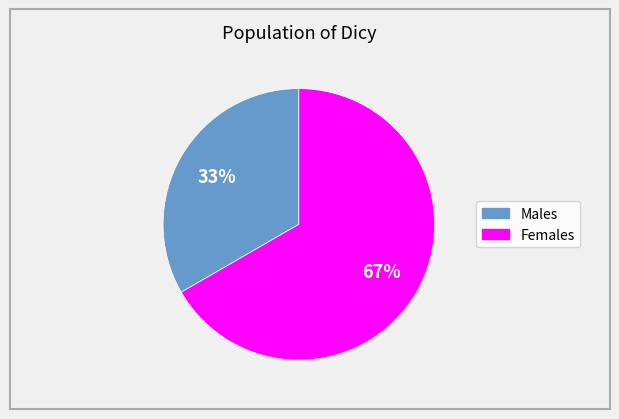

To the nearest percent, what is the average slice percentage?

50%